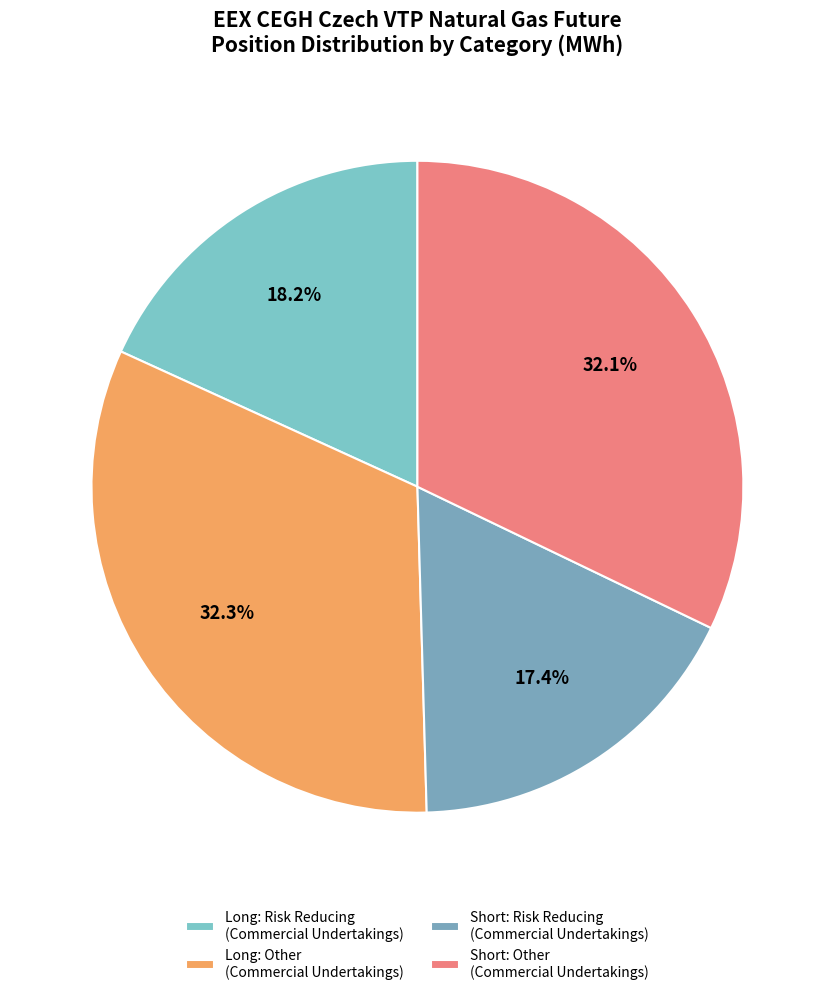

Count the number of slices in the pie.

4